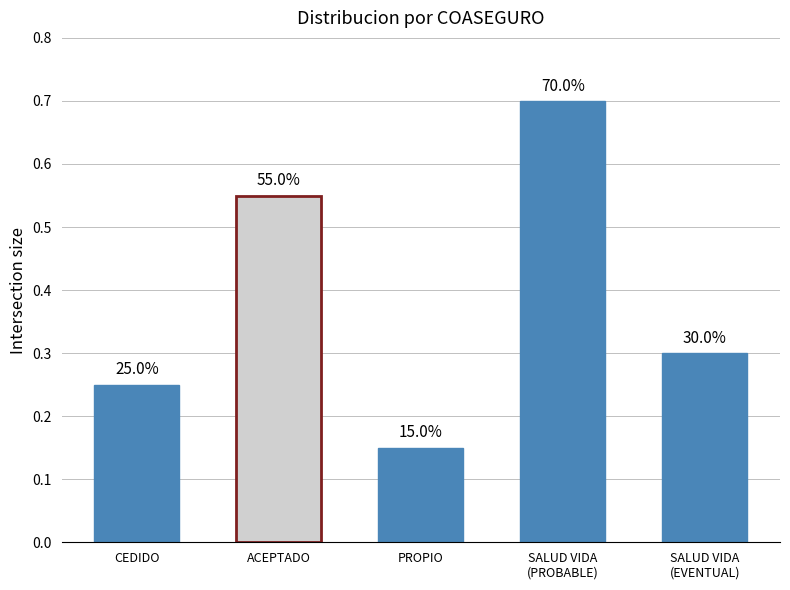

Is it true that the value at ACEPTADO is 0.3?

False